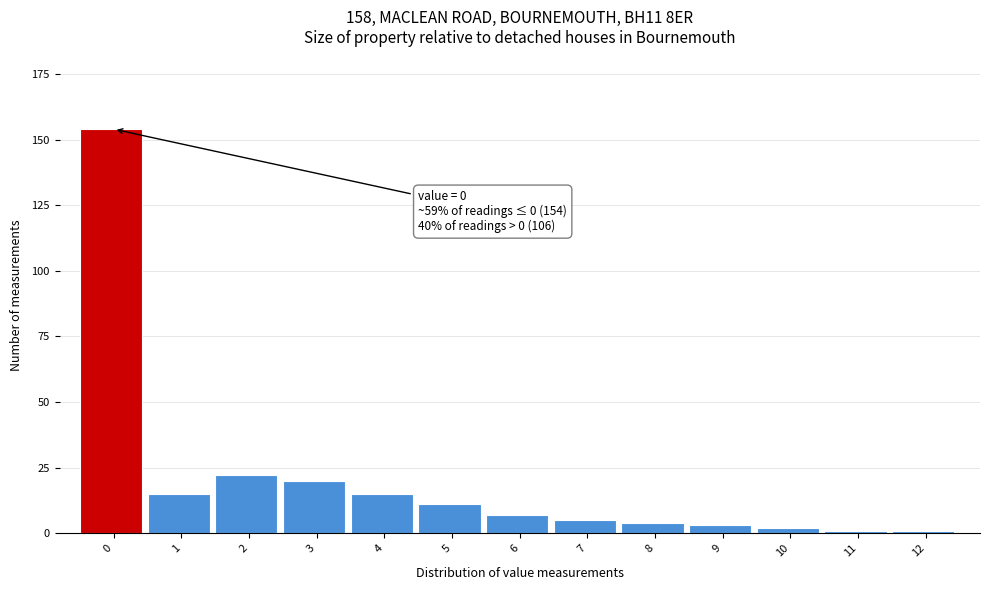

Reading left to right, extract all data points from this chart.

0=154	1=15	2=22	3=20	4=15	5=11	6=7	7=5	8=4	9=3	10=2	11=1	12=1